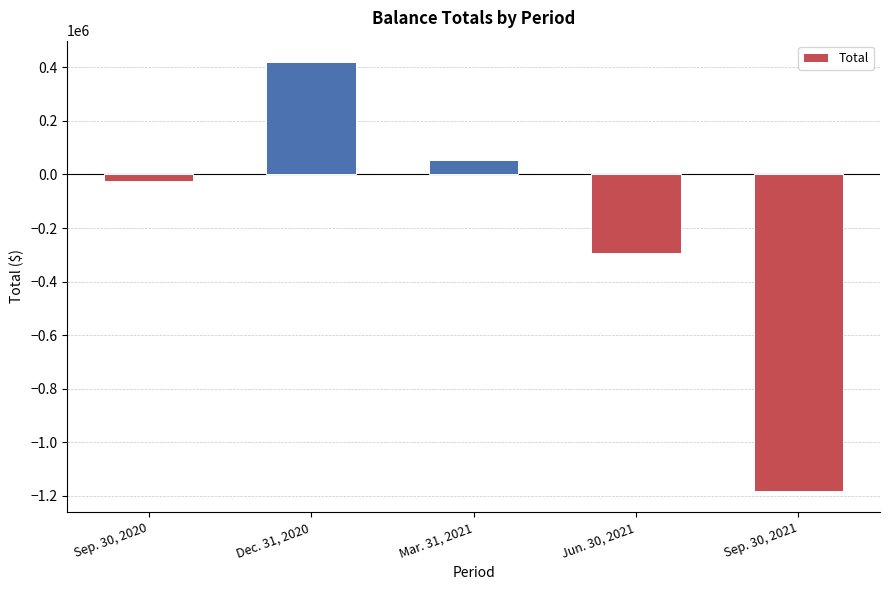

Are the bars grouped side by side (vs. stacked)?

No